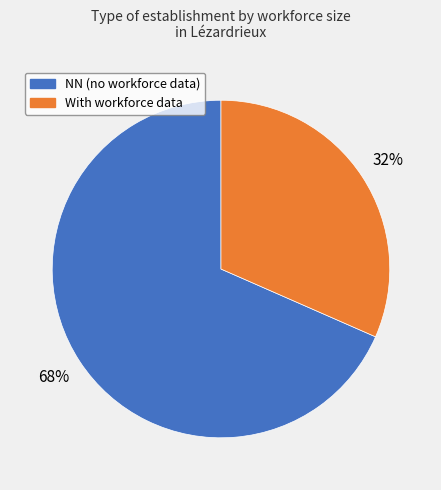

To the nearest percent, what is the average slice percentage?

50%